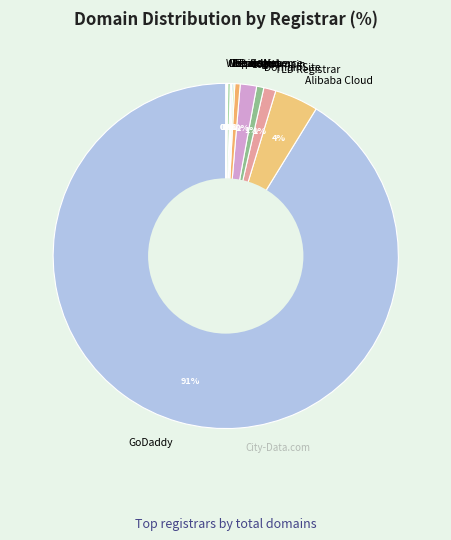

Which slice is the largest?

GoDaddy